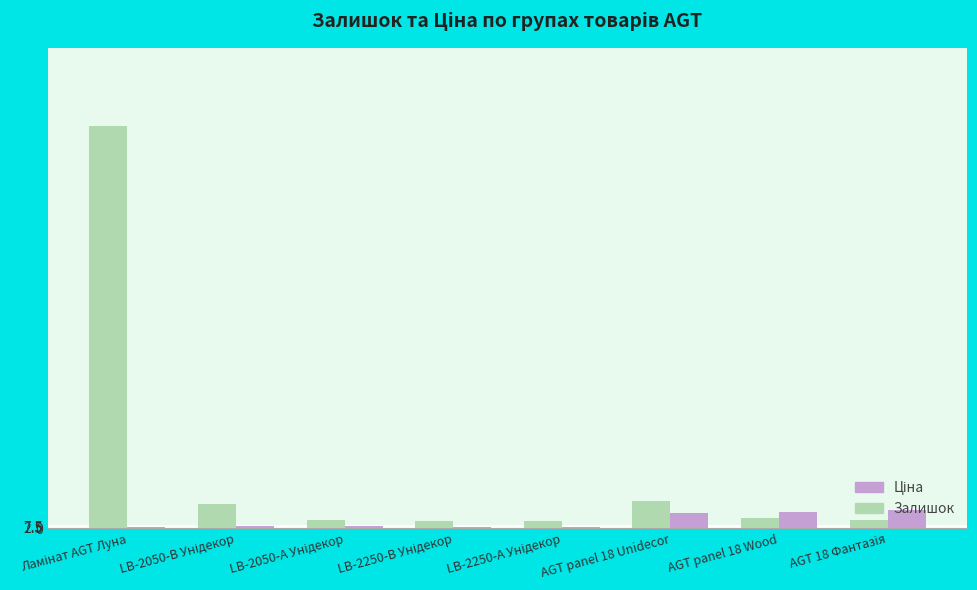

How many categories are shown in the chart?

8